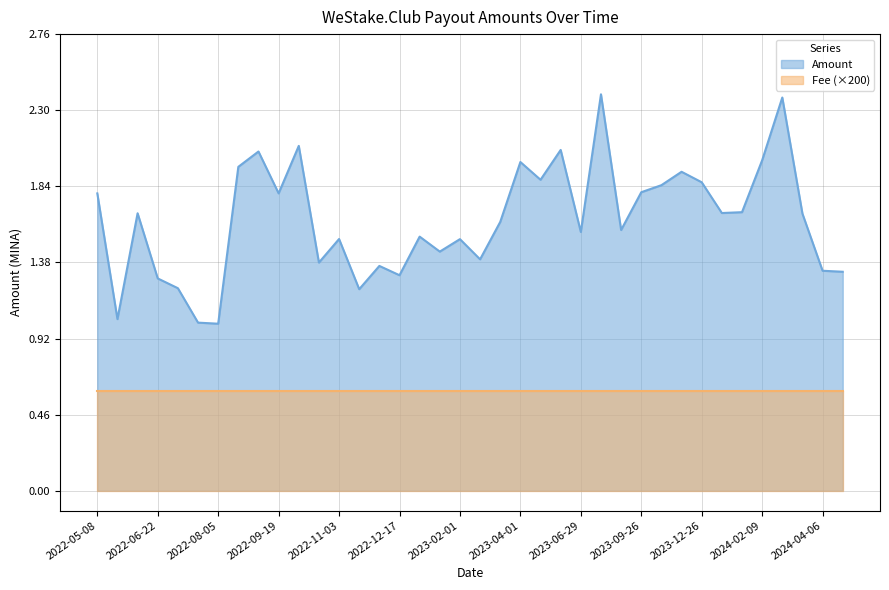

Reading right to left, transcribe all the data shown in this chart.

1.3	1.3	1.7	2.4	2.0	1.7	1.7	1.9	1.9	1.8	1.8	1.6	2.4	1.6	2.1	1.9	2.0	1.6	1.4	1.5	1.4	1.5	1.3	1.4	1.2	1.5	1.4	2.1	1.8	2.1	2.0	1.0	1.0	1.2	1.3	1.7	1.0	1.8